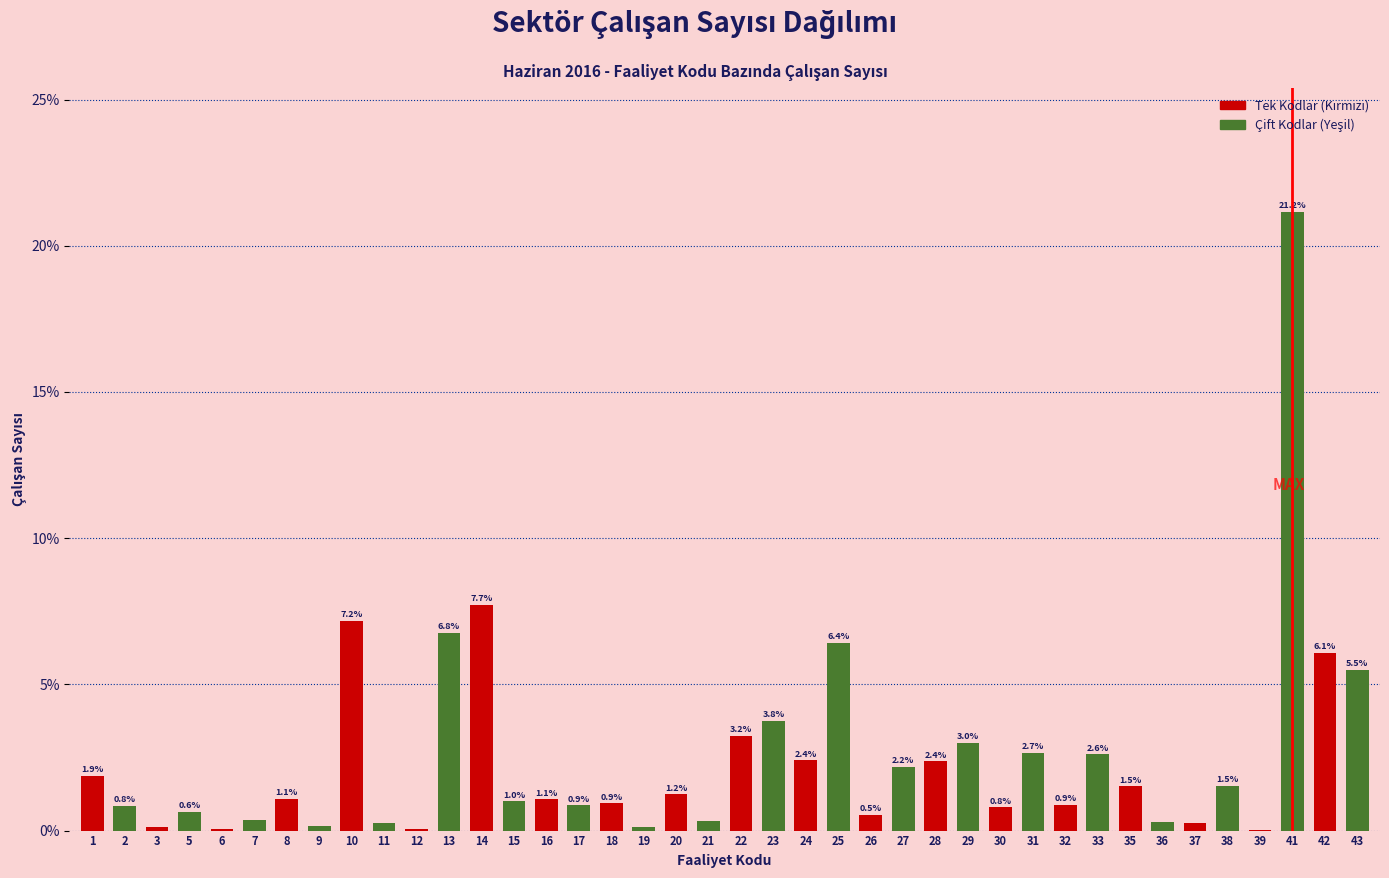

What is the greatest value displayed?

21.2